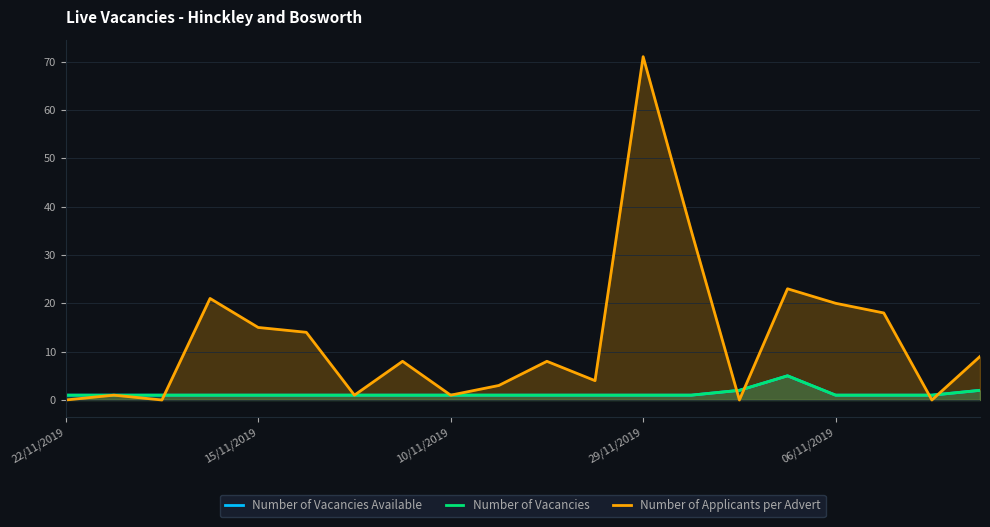

What is the difference between the Number of Vacancies Available values at 5 and 15?

4